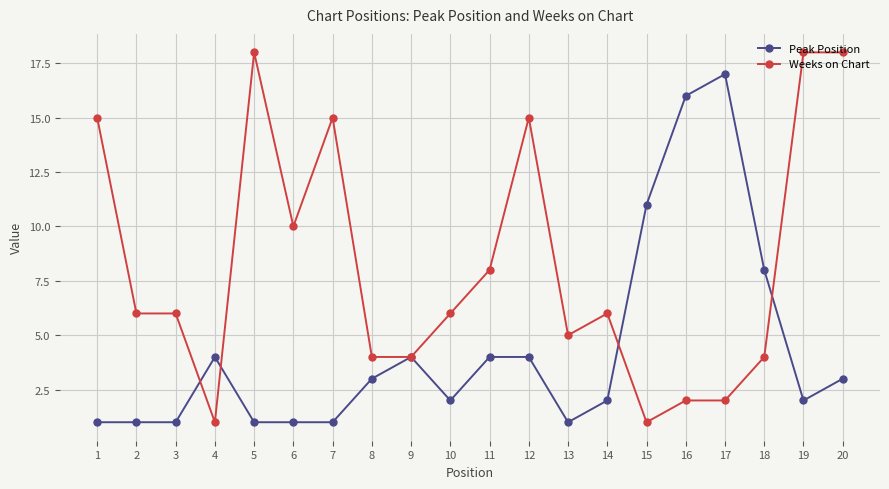

The Peak Position series shows 1 at 3. True or false?

True